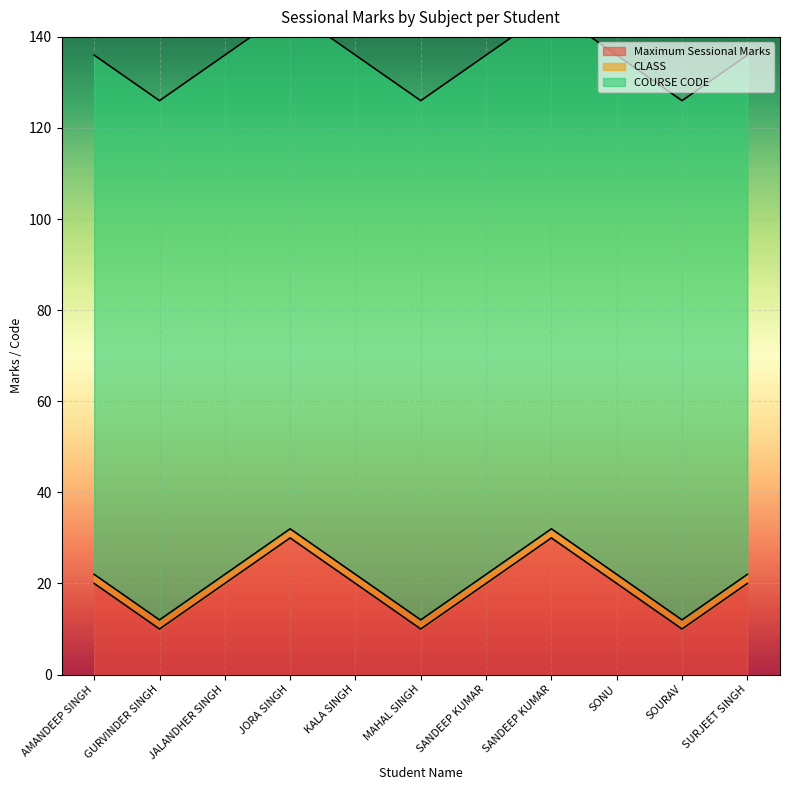

What is the label of the 7th point from the left?

SANDEEP KUMAR